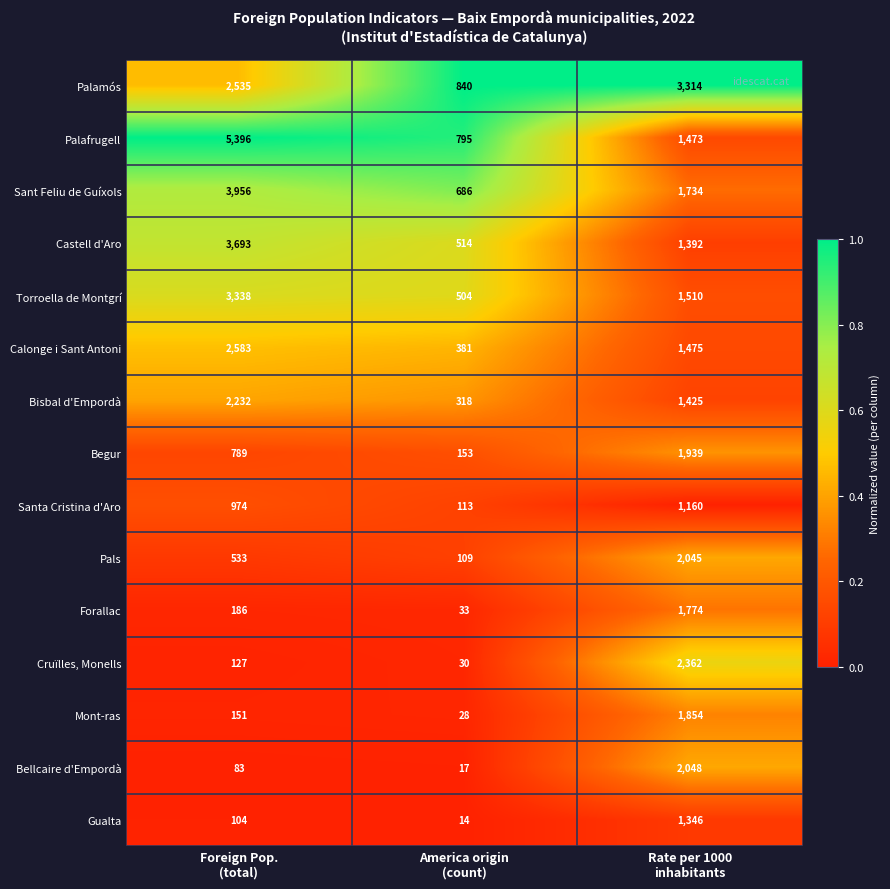

Count the Santa Cristina d'Aro values in the range 113 to 1160.

3